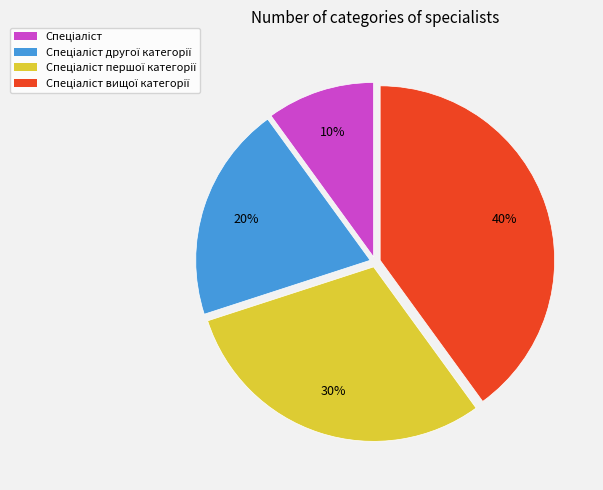

Does any single category account for the majority?

No